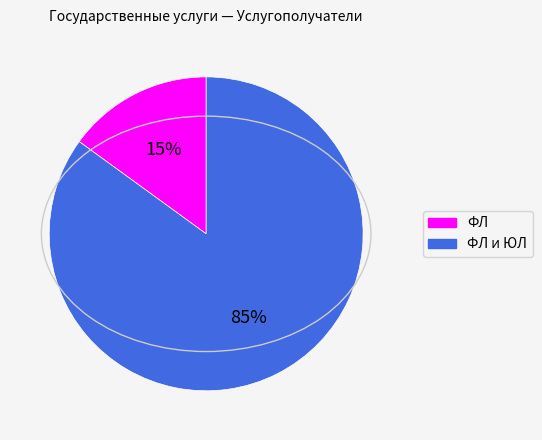

The ФЛ slice represents 15% of the pie. True or false?

True